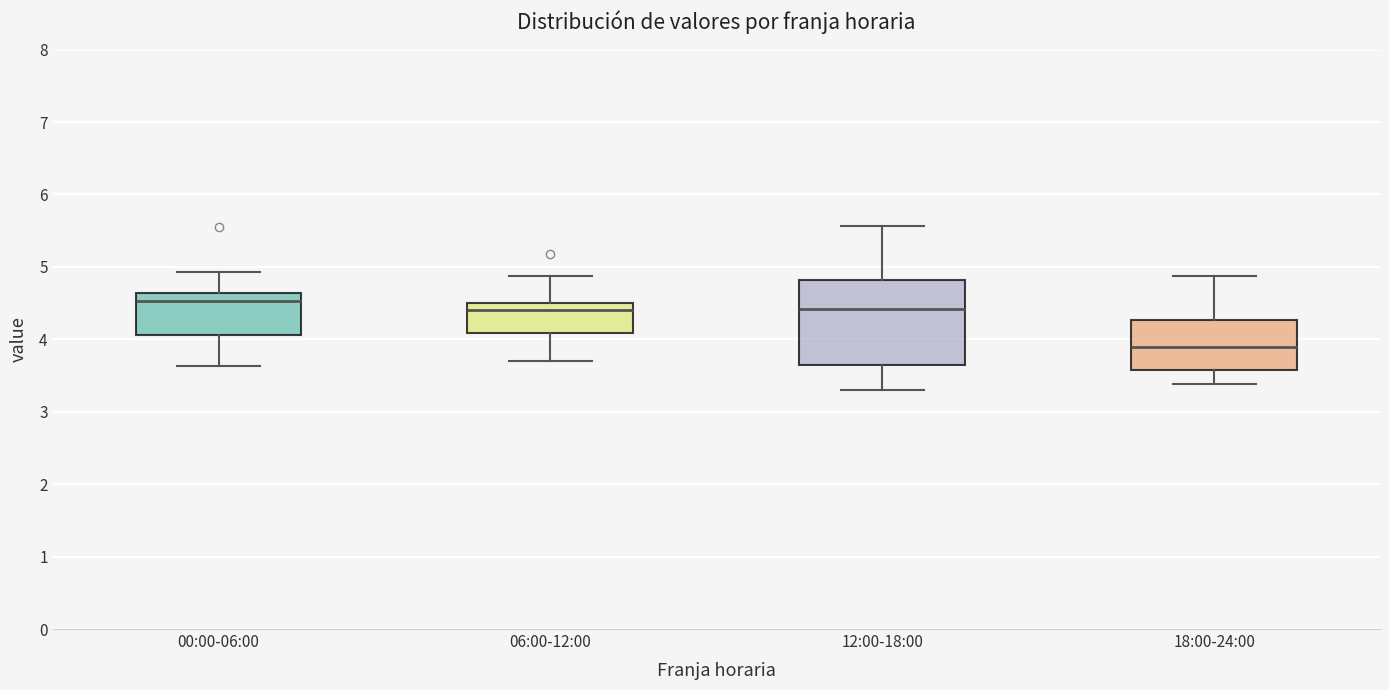

Which box's median line is the lowest?

18:00-24:00